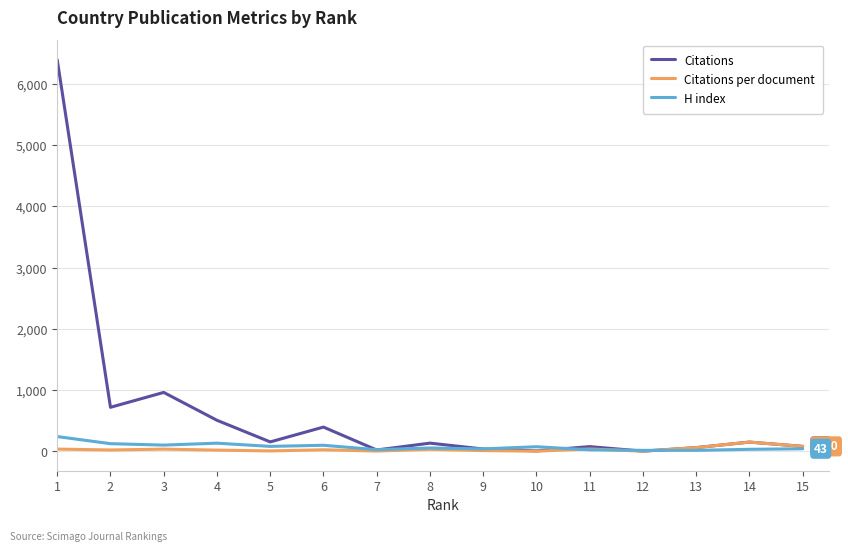

Is the value of Citations per document at 6 greater than the value of Citations at 3?

No